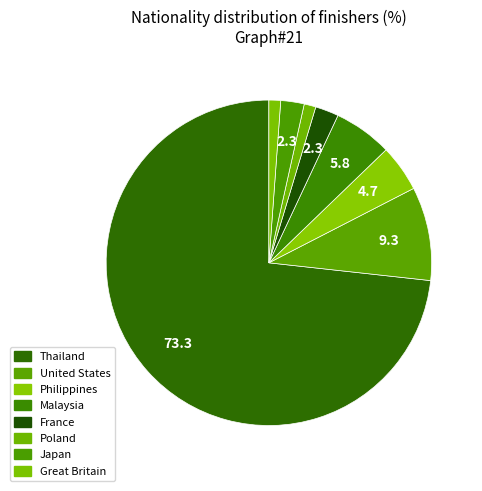

What is the ratio of the value at Malaysia to the value at United States?

0.6